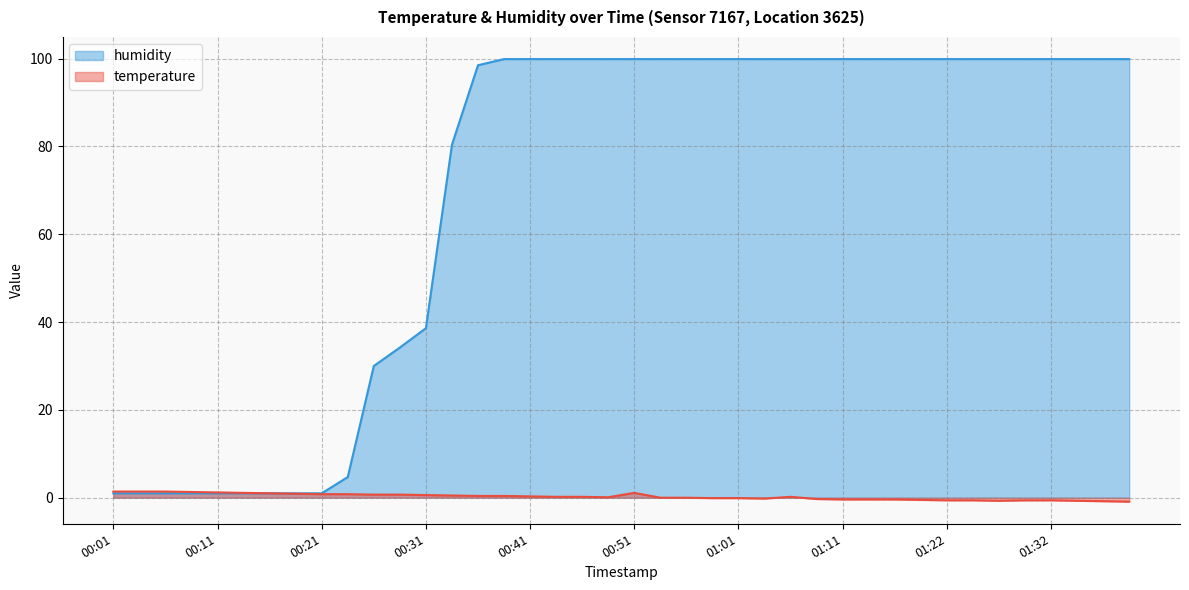

Between 00:21 and 01:39, which series saw the biggest shift?

humidity